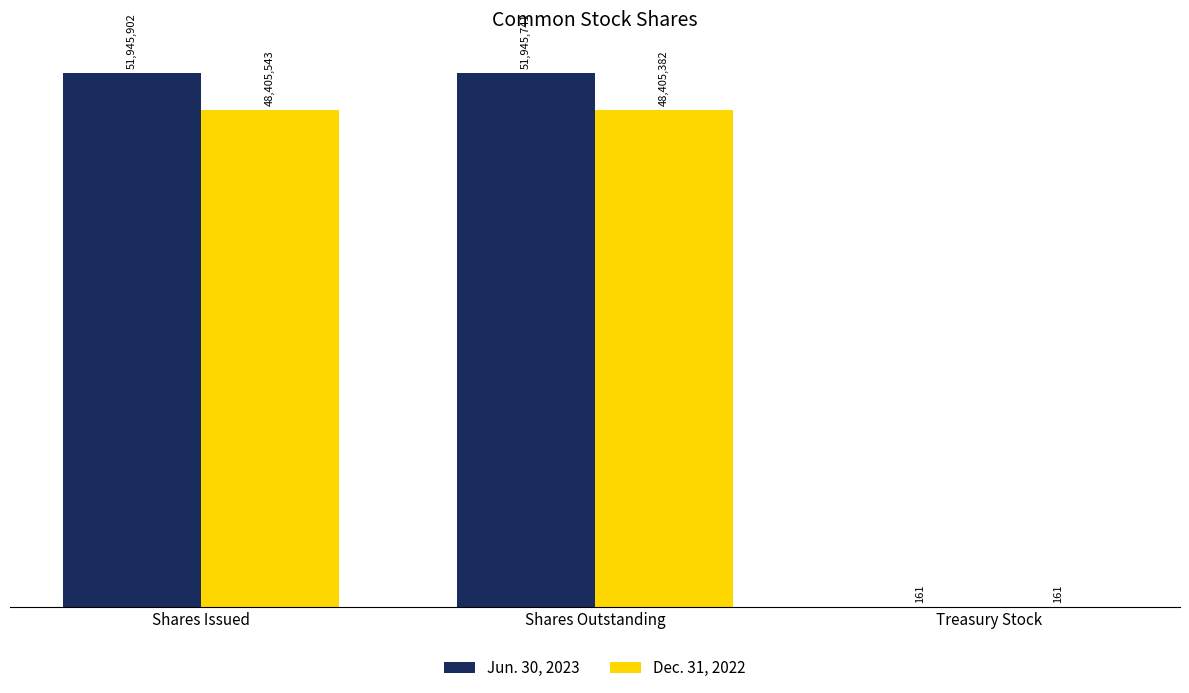

Does the chart contain stacked bars?

No